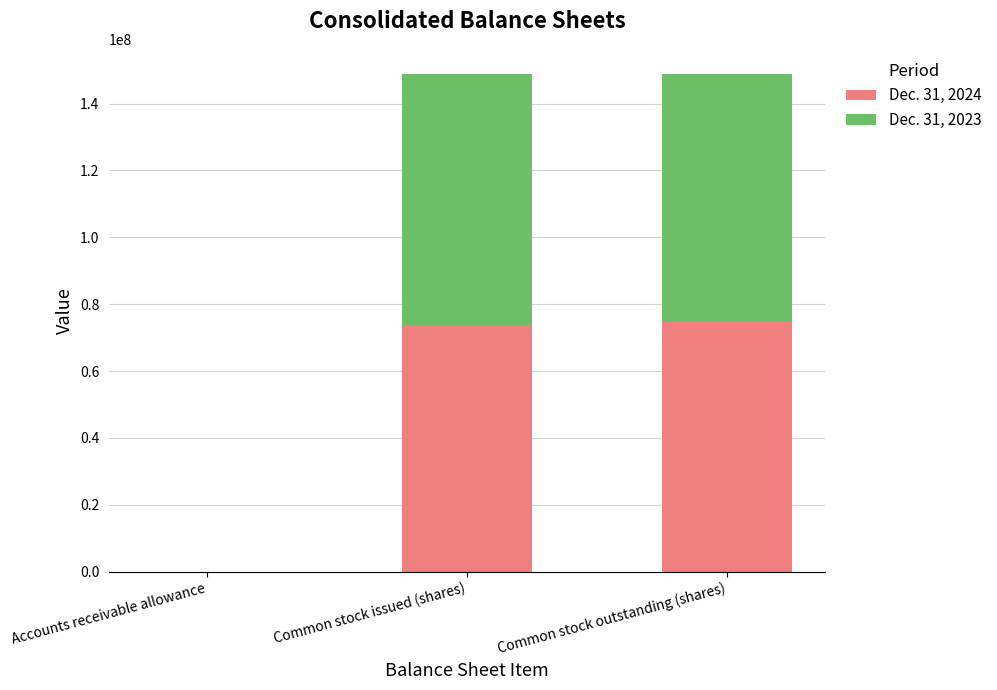

Reading left to right, transcribe the values for Dec. 31, 2024.

Accounts receivable allowance=19131	Common stock issued (shares)=73849000	Common stock outstanding (shares)=75075000